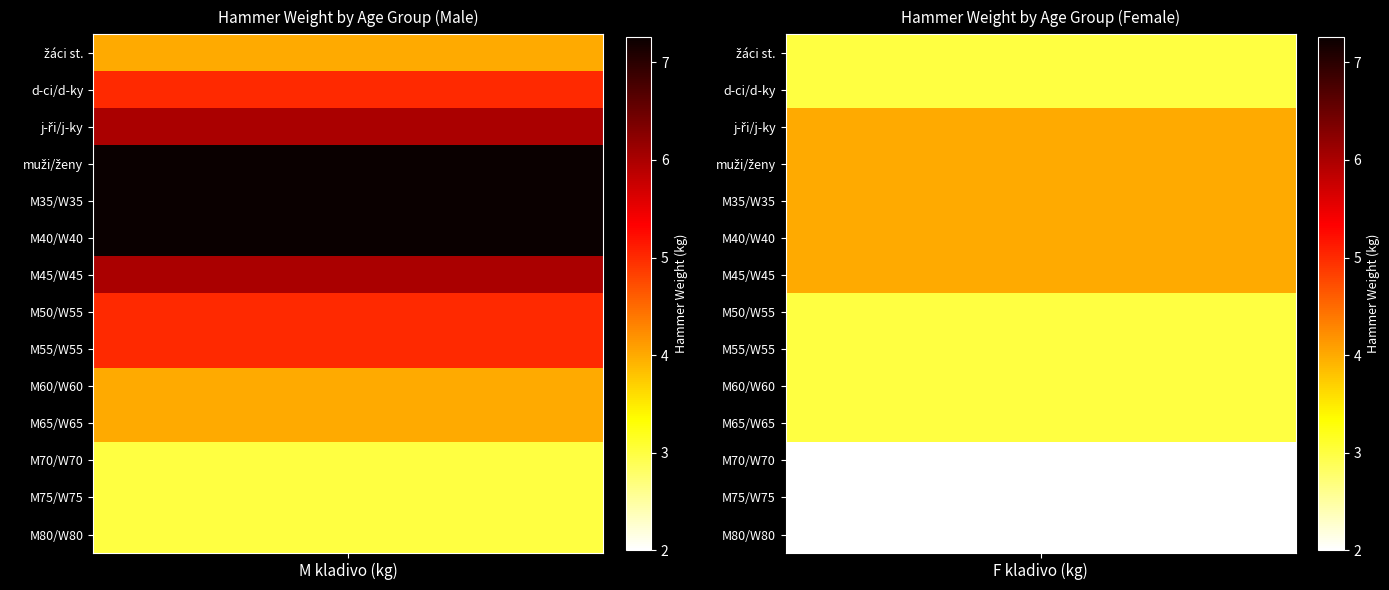

What is the total value across all series at 0?

69.8